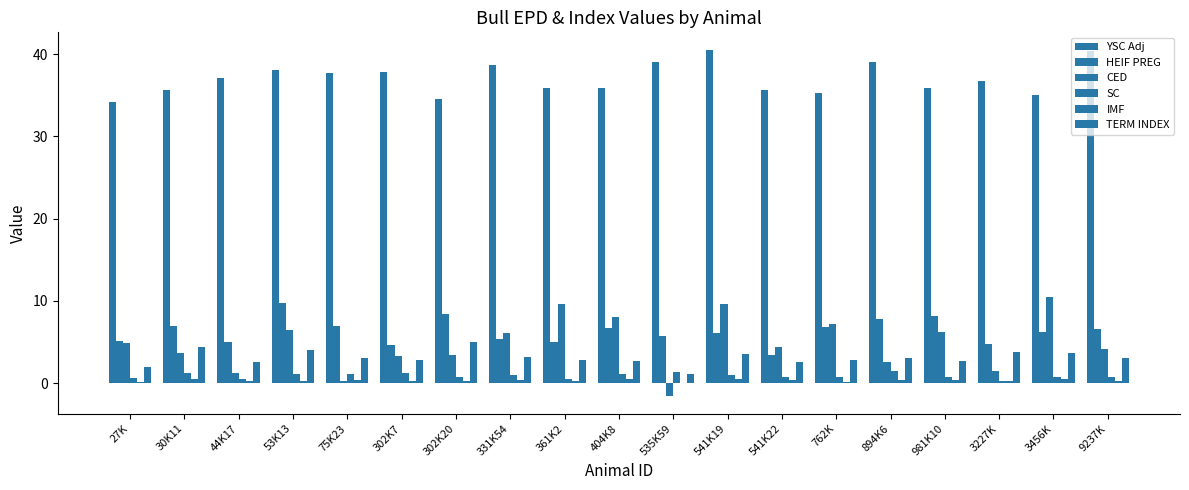

What is the sum of the SC values at 302K20 and 404K8?

1.9